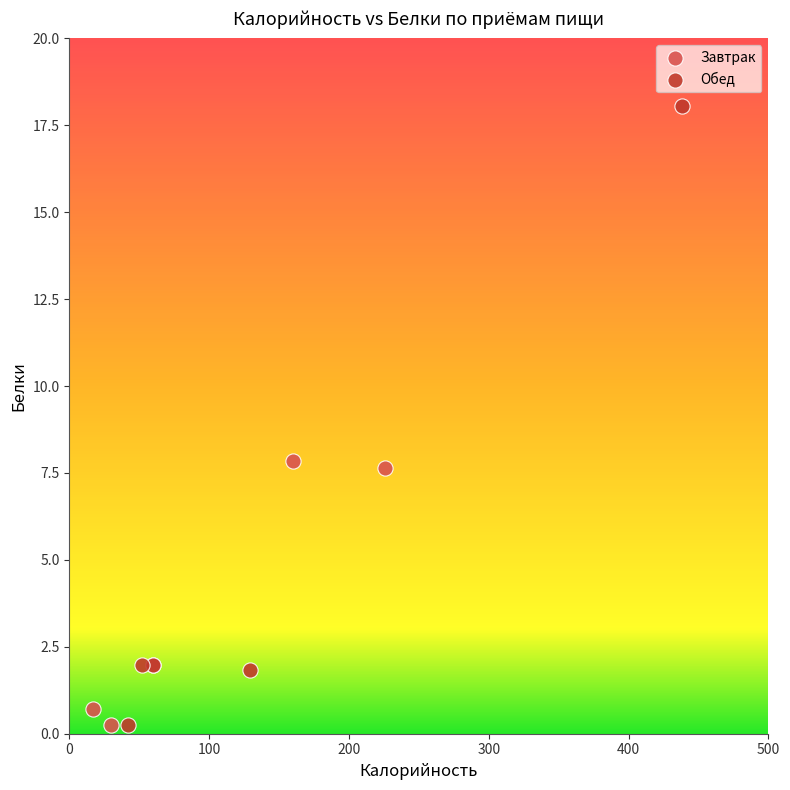

Which series contains the highest Y value?

Обед